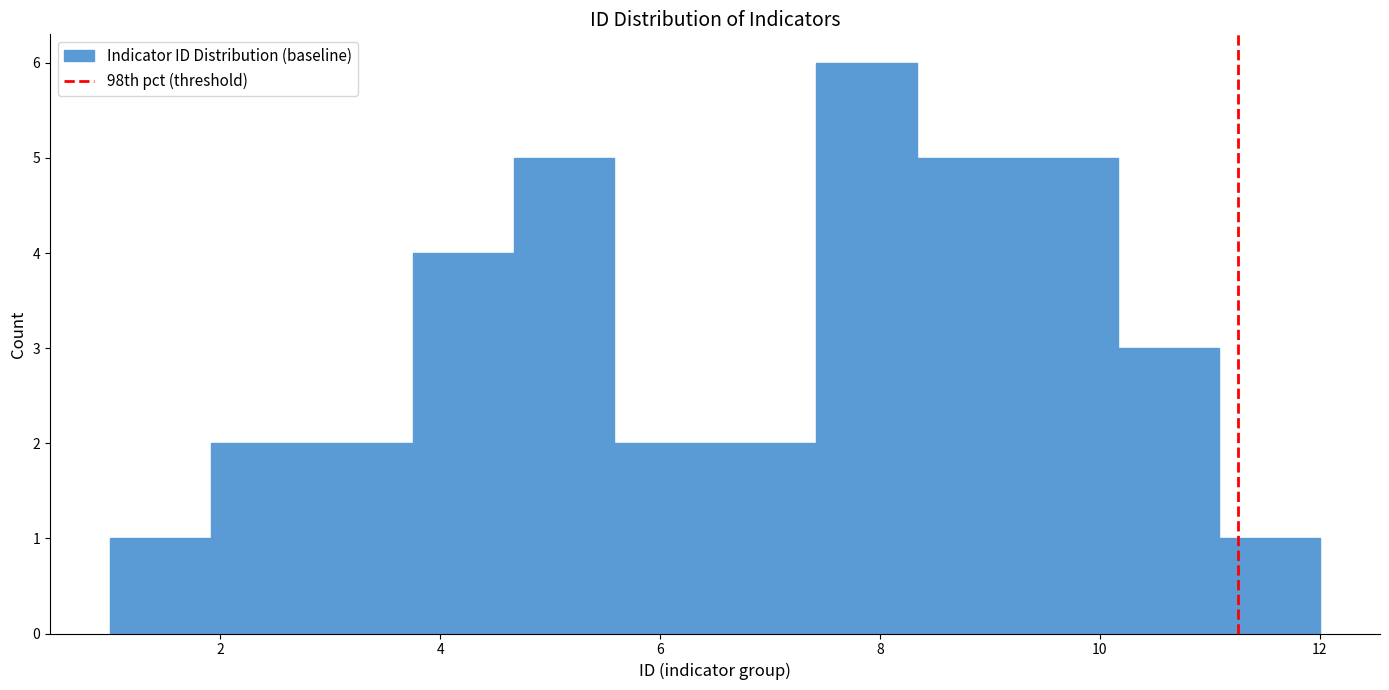

Over which range of the x-axis is the bar tallest?

7.4 to 8.4